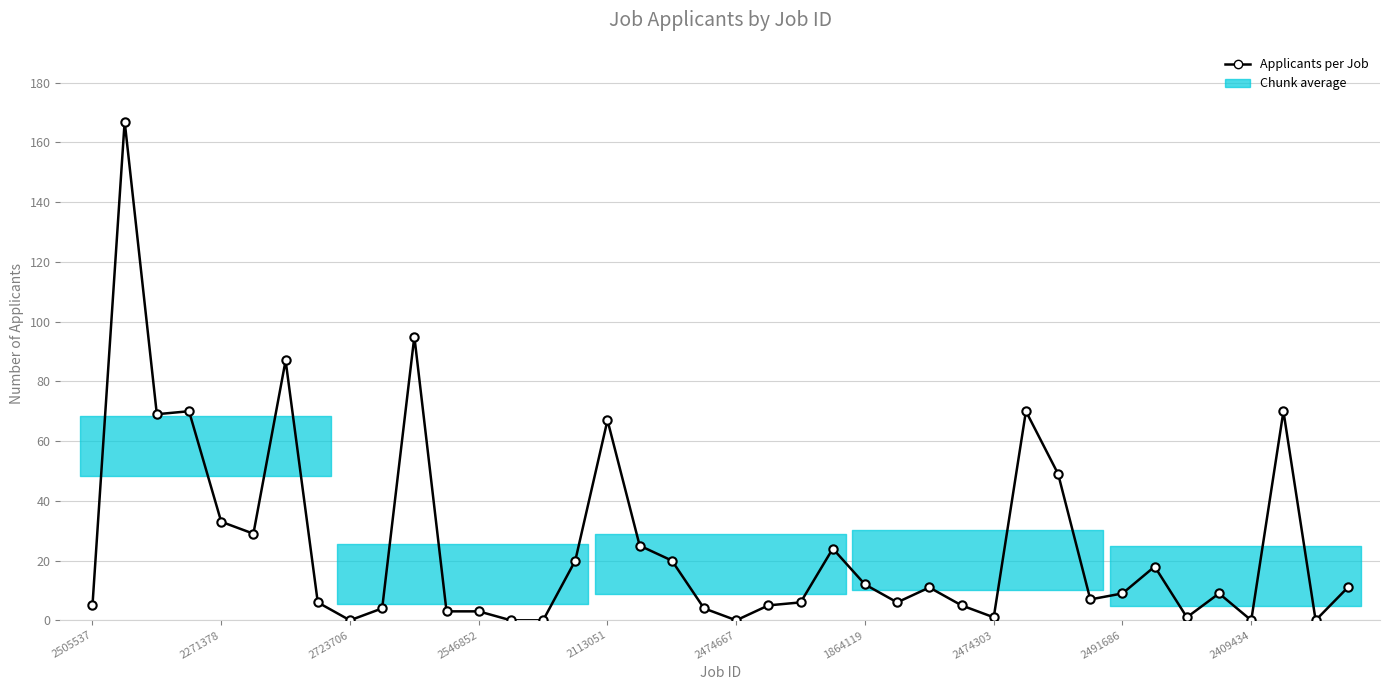

What position from the left is 2409434?

37